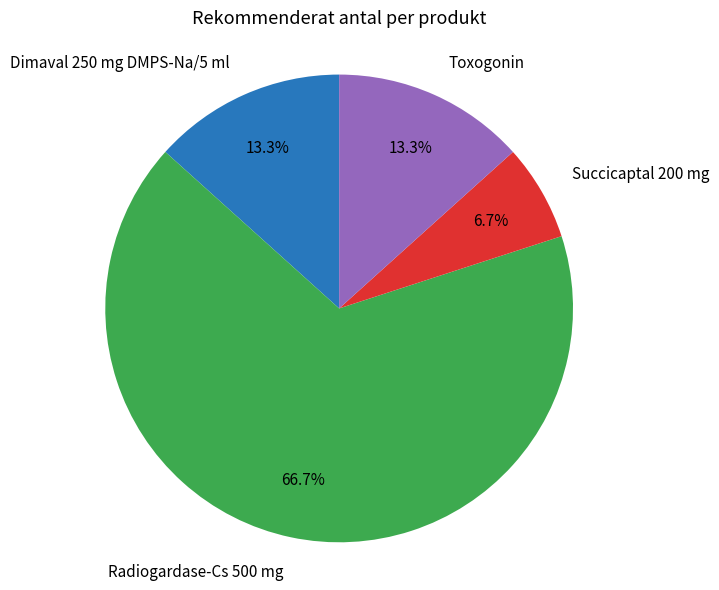

To the nearest percent, what is the difference between the Toxogonin and Radiogardase-Cs 500 mg slice percentages?

53%